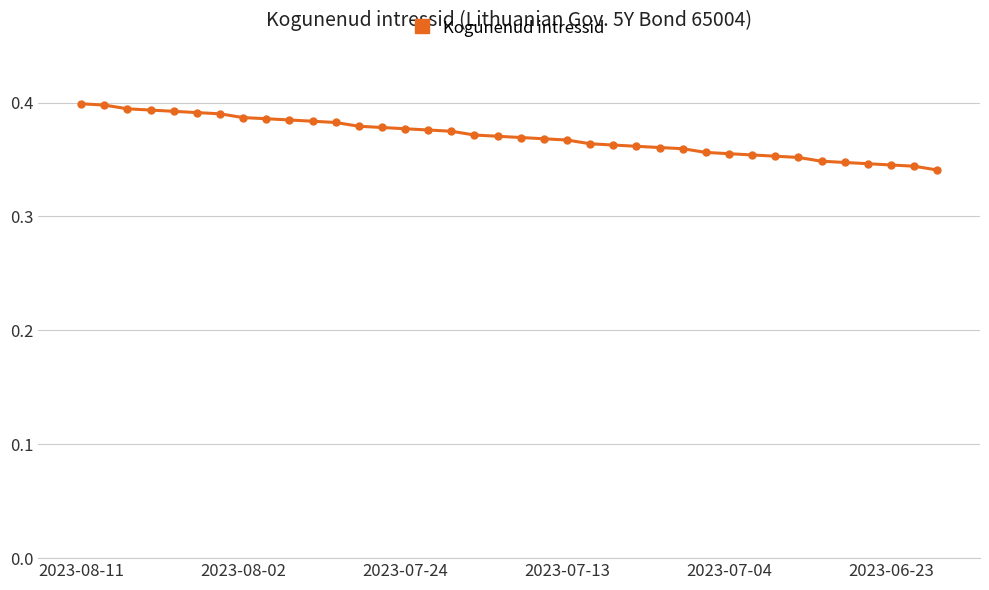

What is the sum of all values?

14.1